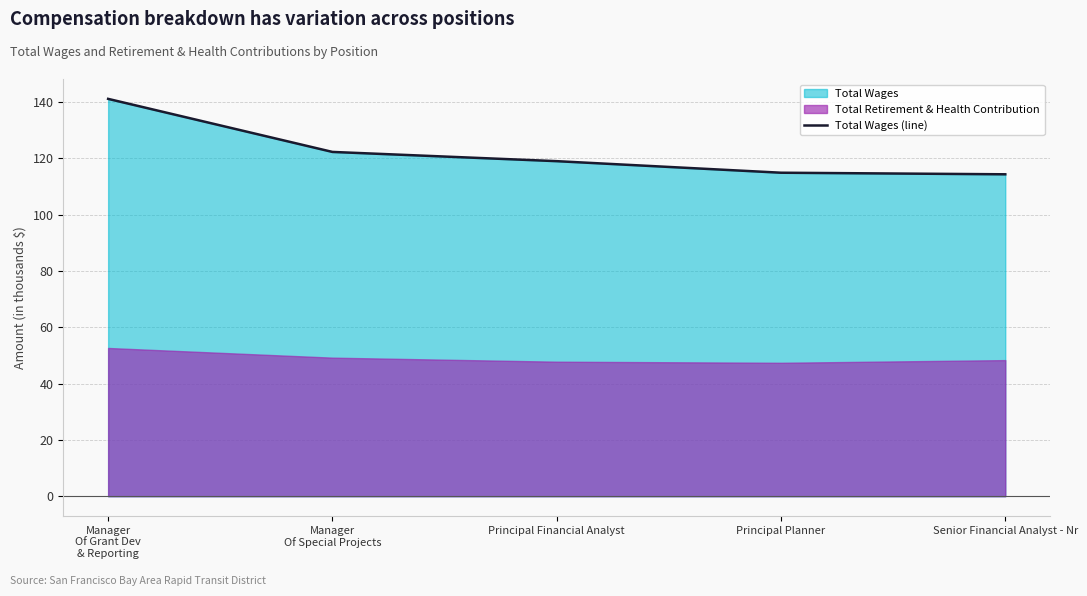

What is the difference between the second highest and minimum values?

7.9